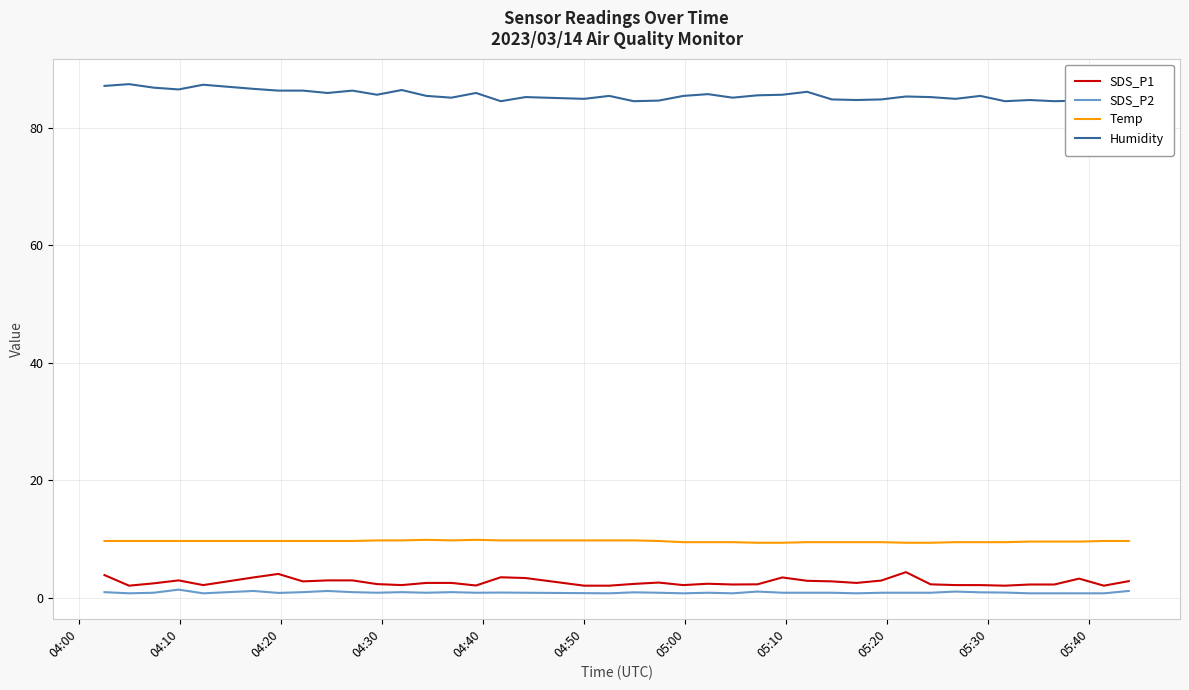

True or false: Temp and SDS_P1 intersect in this chart.

False